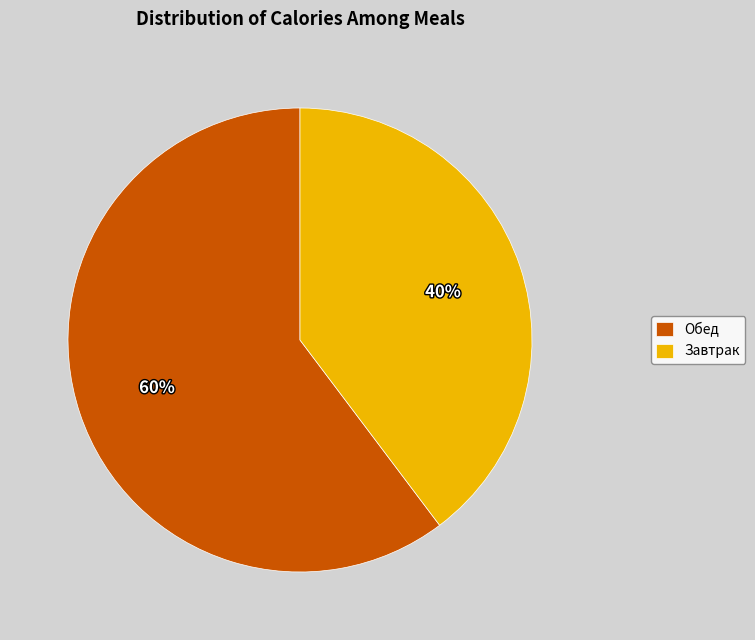

Combined, do Обед and Завтрак account for over 50%?

Yes